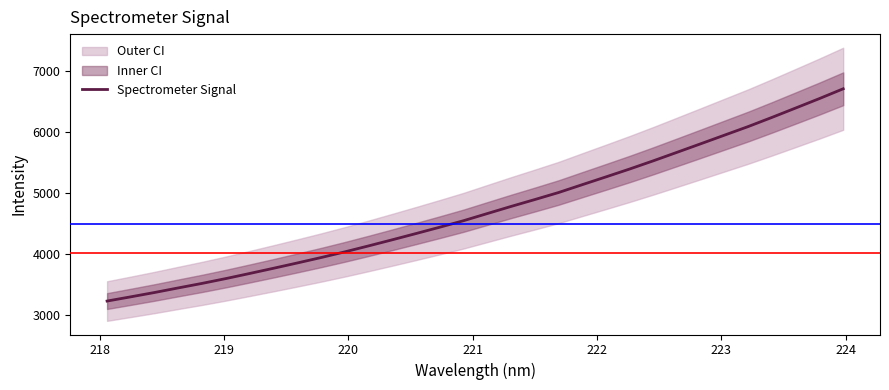

Does the chart have visible grid lines?

No